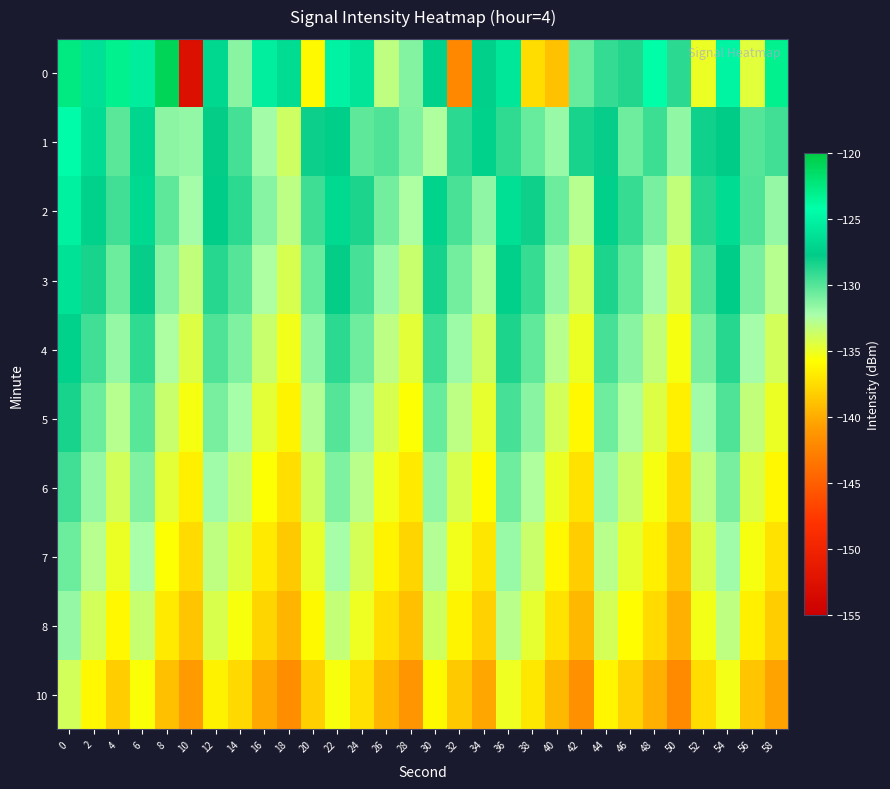

What is the difference between the highest and lowest values at 46?

9.3